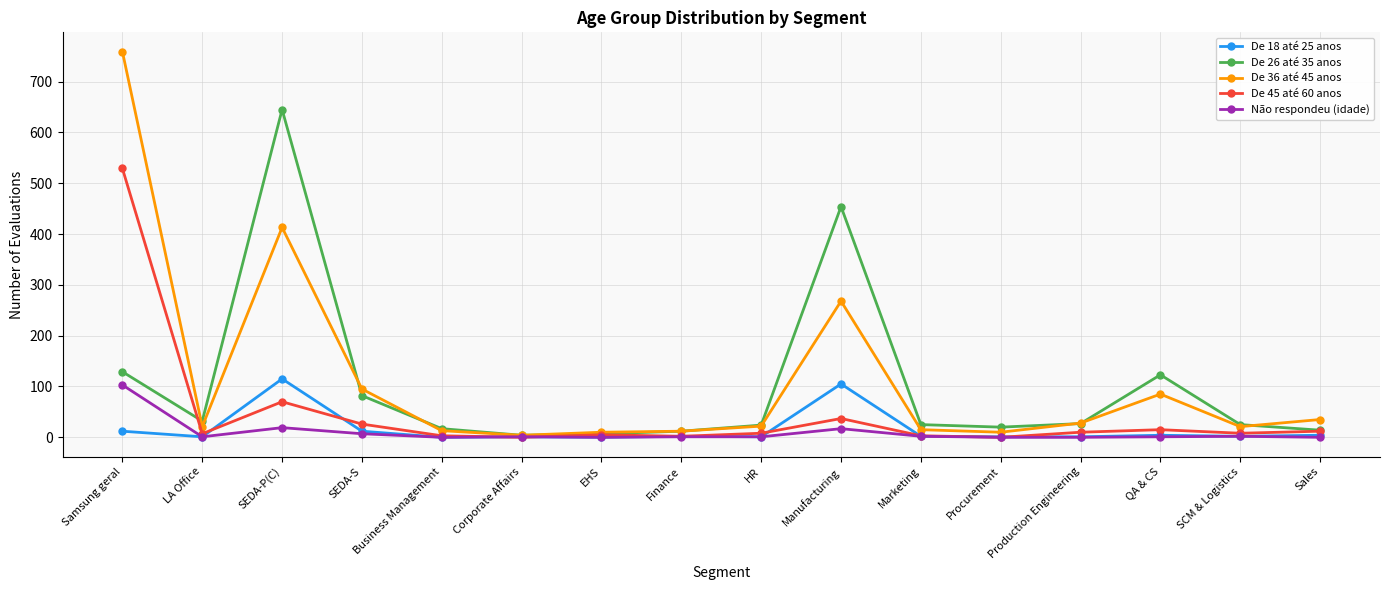

What is the total value across all series at QA & CS?

228